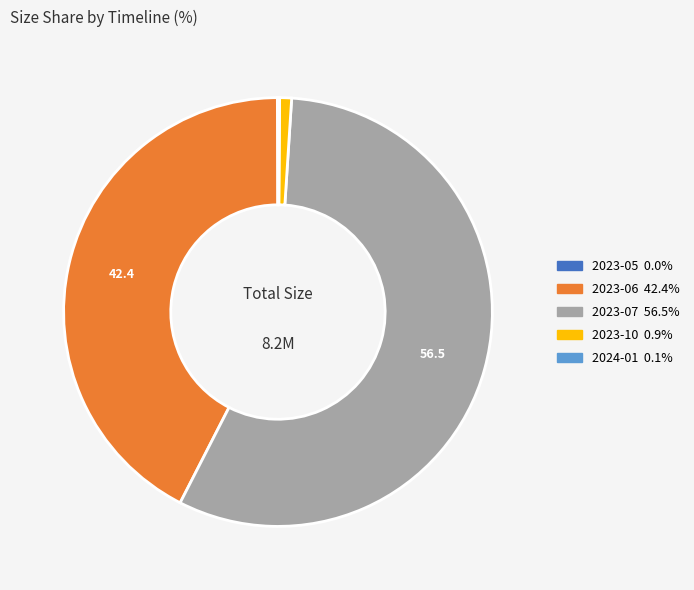

Between 2023-10 and 2023-06, which is larger?

2023-06